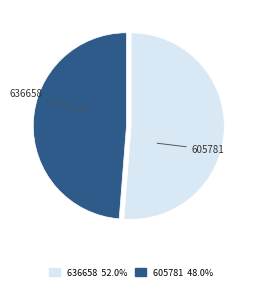

Count the number of slices in the pie.

2